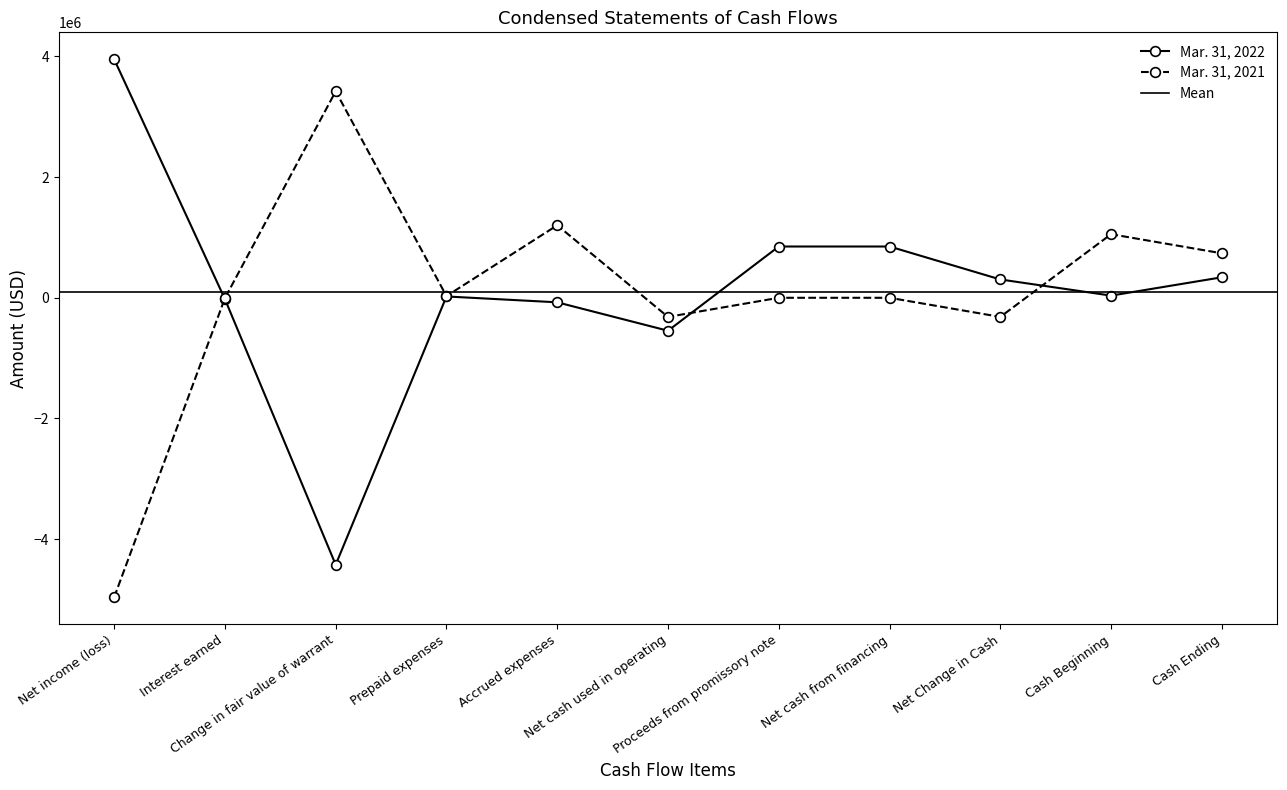

How many lines are shown in the chart?

2